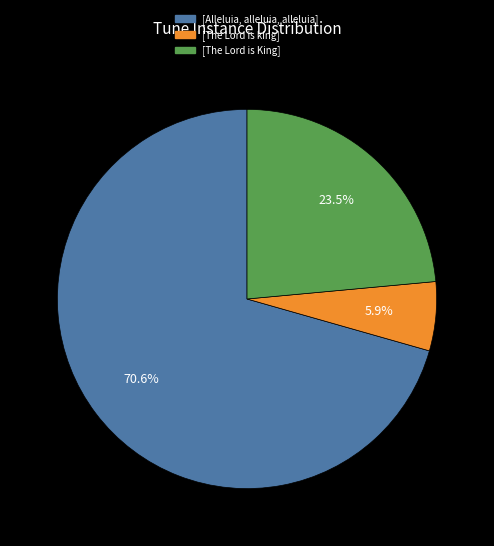

To the nearest percent, what is the combined percentage of [The Lord is king] and [The Lord is King]?

29%